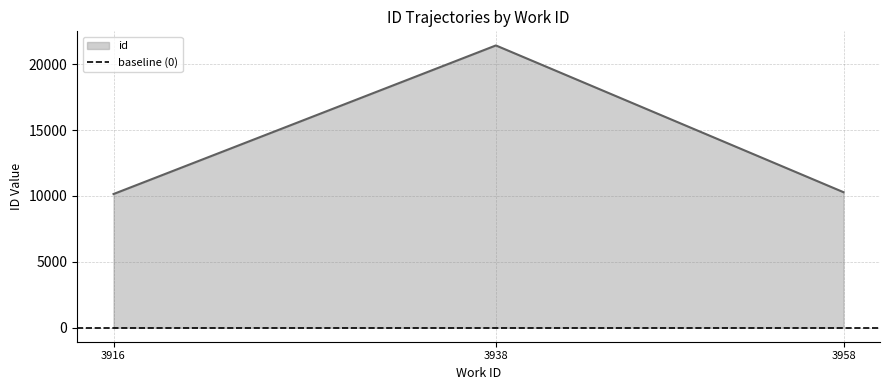

Does the chart display data point markers on the line(s)?

No